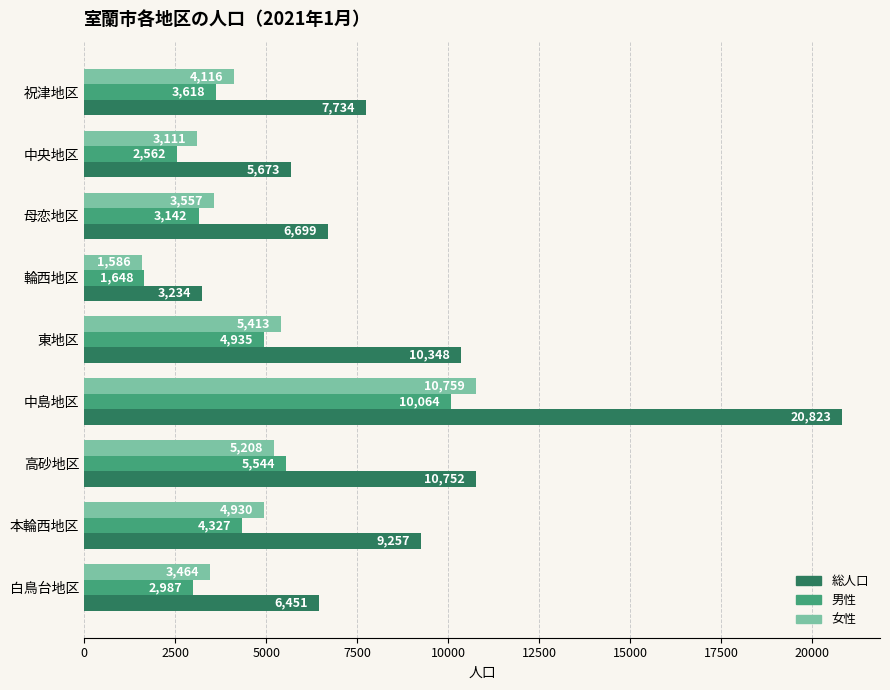

What is the difference between the maximum and second lowest values in the 女性 series?

7648